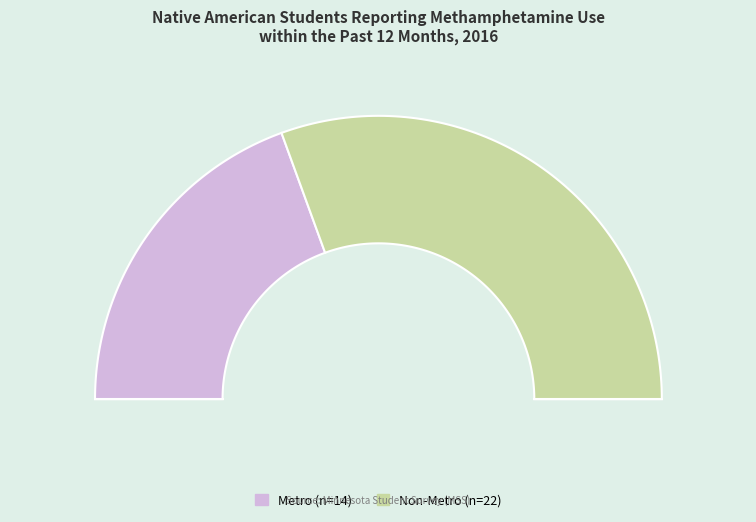

What is the largest slice in the pie chart?

Non-Metro